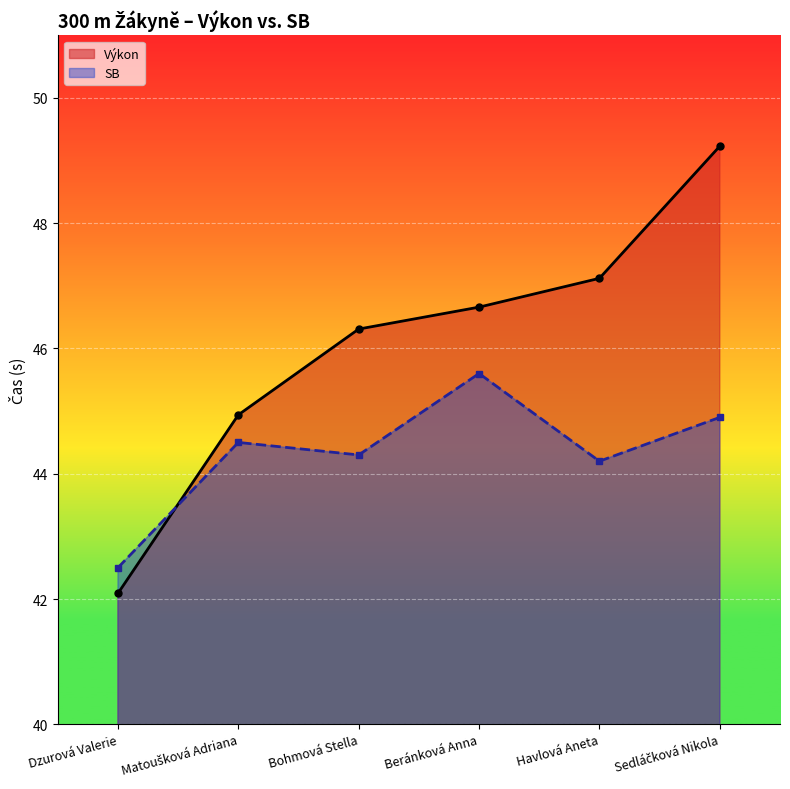

What is the approximate value of SB at Havlová Aneta?

44.2